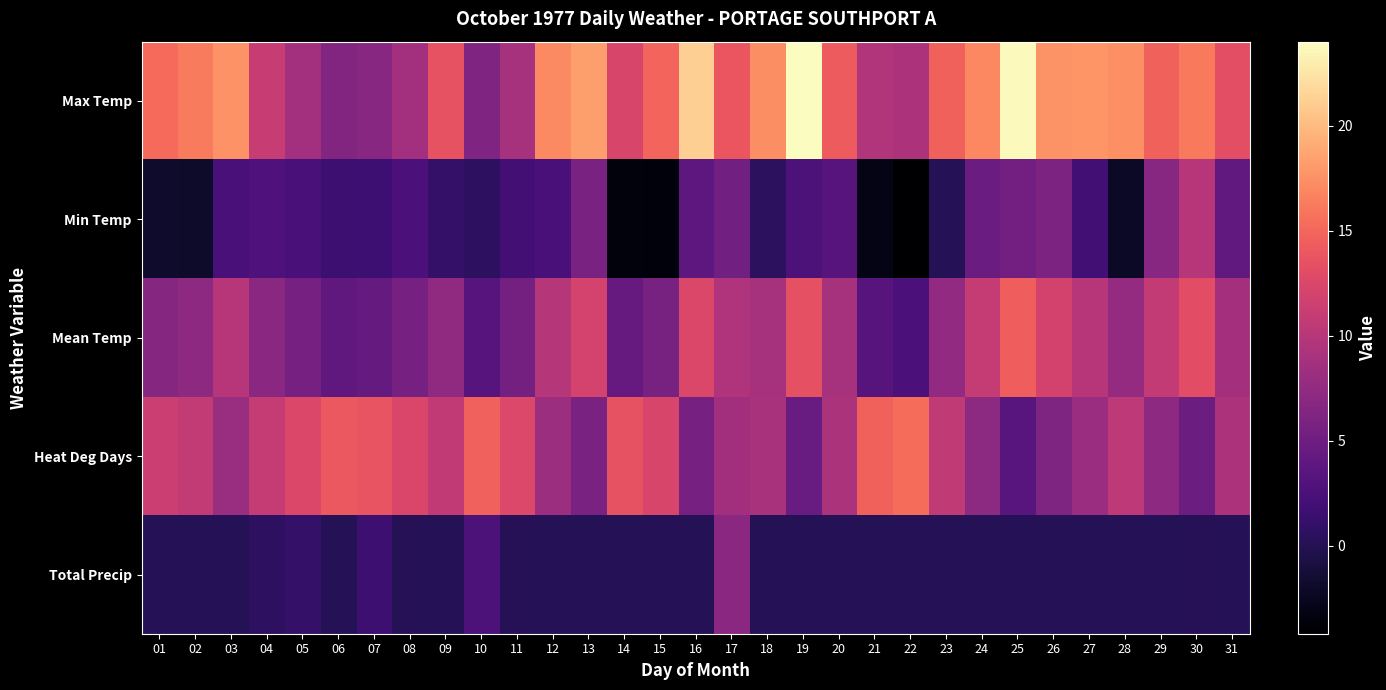

Reading left to right, extract all data points from this chart.

Max Temp: 01=15.2	02=16.2	03=17.6	04=11.1	05=8.6	06=6.3	07=6.8	08=8.6	09=13.6	10=6.2	11=8.8	12=17.1	13=18.3	14=12.3	15=14.9	16=21.2	17=13.8	18=17.3	19=24.0	20=14.3	21=9.6	22=9.3	23=14.7	24=17.0	25=23.7	26=17.7	27=17.8	28=17.4	29=14.7	30=16.1	31=13.3
Min Temp: 01=-1.8	02=-1.9	03=2.4	04=2.8	05=2.3	06=1.6	07=1.7	08=2.6	09=1.0	10=0.6	11=2.0	12=2.4	13=5.8	14=-3.5	15=-3.6	16=3.8	17=5.2	18=0.5	19=2.7	20=3.3	21=-3.0	22=-4.2	23=0.0	24=4.8	25=5.3	26=6.0	27=1.9	28=-2.2	29=6.8	30=10.0	31=4.1
Mean Temp: 01=6.7	02=7.2	03=10.0	04=7.0	05=5.5	06=4.0	07=4.3	08=5.6	09=7.3	10=3.4	11=5.4	12=9.8	13=12.1	14=4.4	15=5.7	16=12.5	17=9.5	18=8.9	19=13.4	20=8.8	21=3.3	22=2.6	23=7.4	24=10.9	25=14.5	26=11.9	27=9.9	28=7.6	29=10.8	30=13.1	31=8.7
Heat Deg Days: 01=11.3	02=10.8	03=8.0	04=11.0	05=12.5	06=14.0	07=13.7	08=12.4	09=10.7	10=14.6	11=12.6	12=8.2	13=5.9	14=13.6	15=12.3	16=5.5	17=8.5	18=9.1	19=4.6	20=9.2	21=14.7	22=15.4	23=10.6	24=7.1	25=3.5	26=6.1	27=8.1	28=10.4	29=7.2	30=4.9	31=9.3
Total Precip: 01=0.0	02=0.0	03=0.0	04=0.6	05=1.0	06=0.0	07=1.6	08=0.2	09=0.0	10=2.7	11=0.2	12=0.0	13=0.0	14=0.0	15=0.0	16=0.0	17=7.0	18=0.0	19=0.0	20=0.0	21=0.0	22=0.0	23=0.0	24=0.0	25=0.0	26=0.0	27=0.0	28=0.0	29=0.0	30=0.2	31=0.0